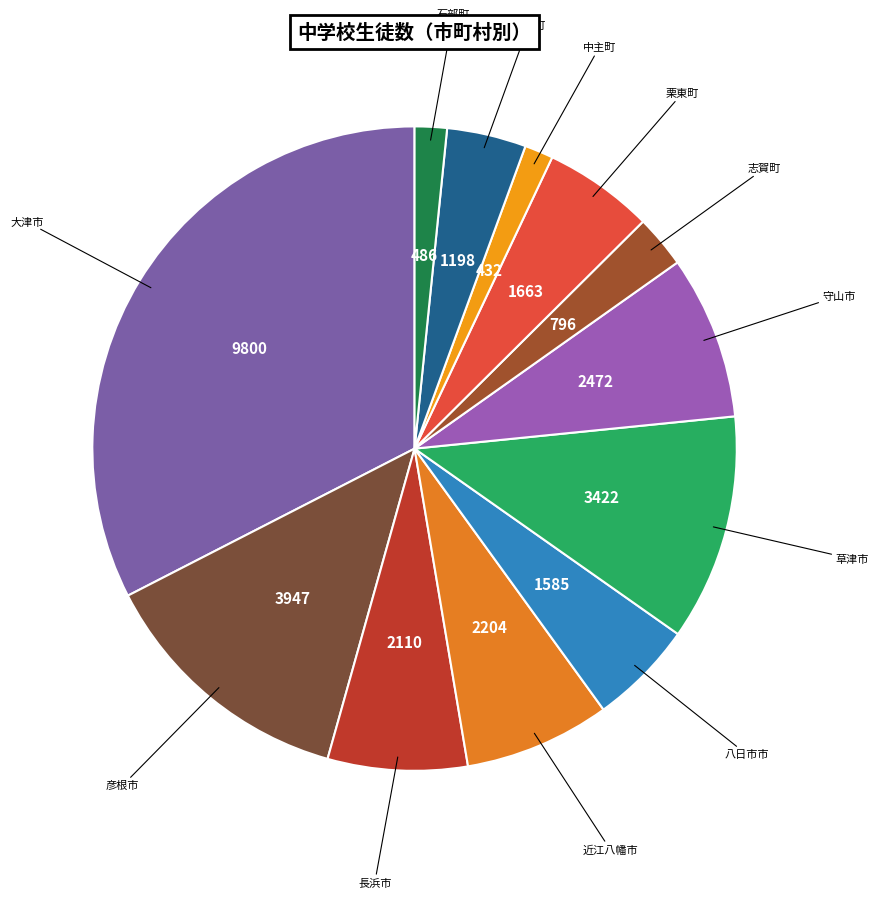

What is the largest slice in the pie chart?

大津市